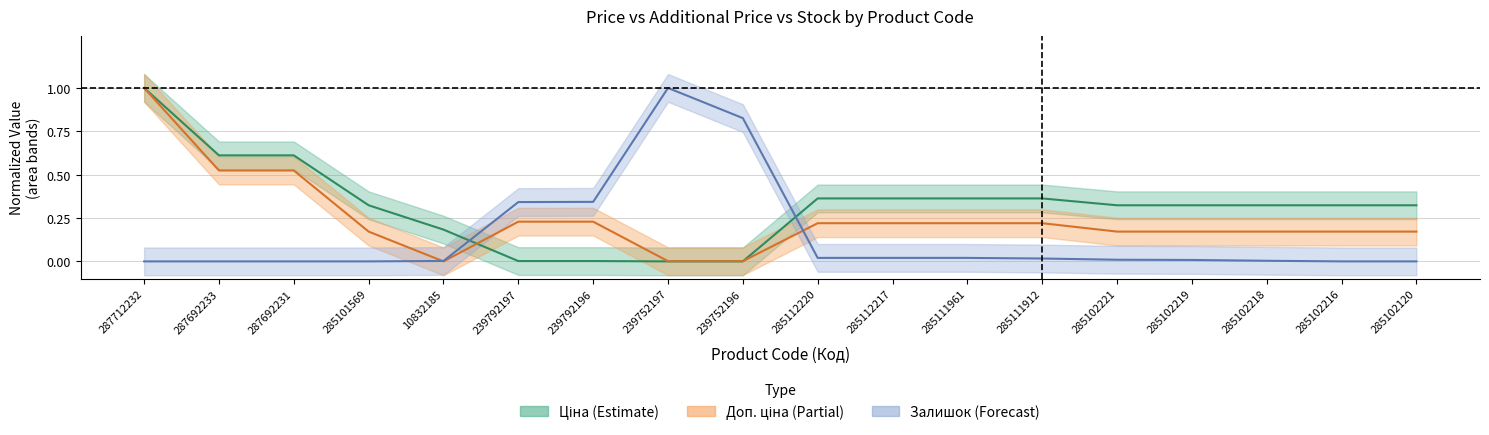

How many positive values does the Залишок series have?

12